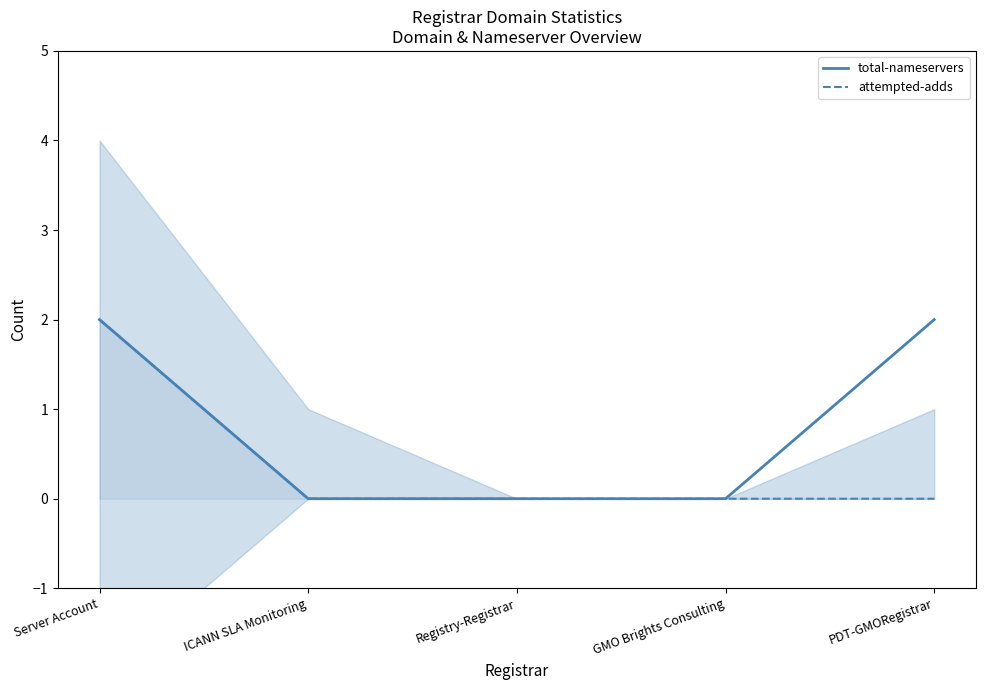

At how many categories does at least one series exceed 0?

2